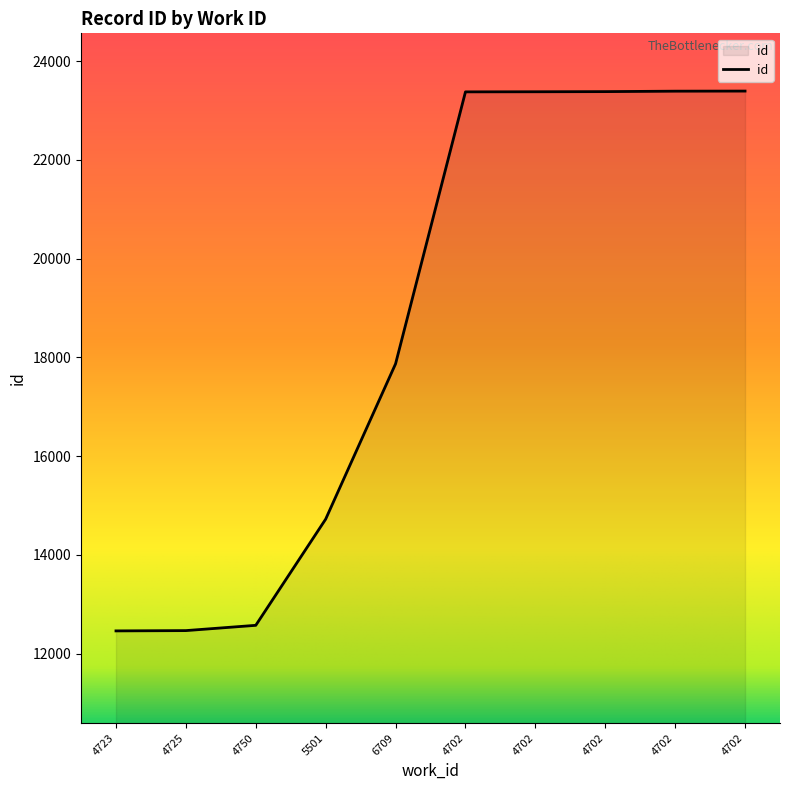

Does the chart have visible grid lines?

No